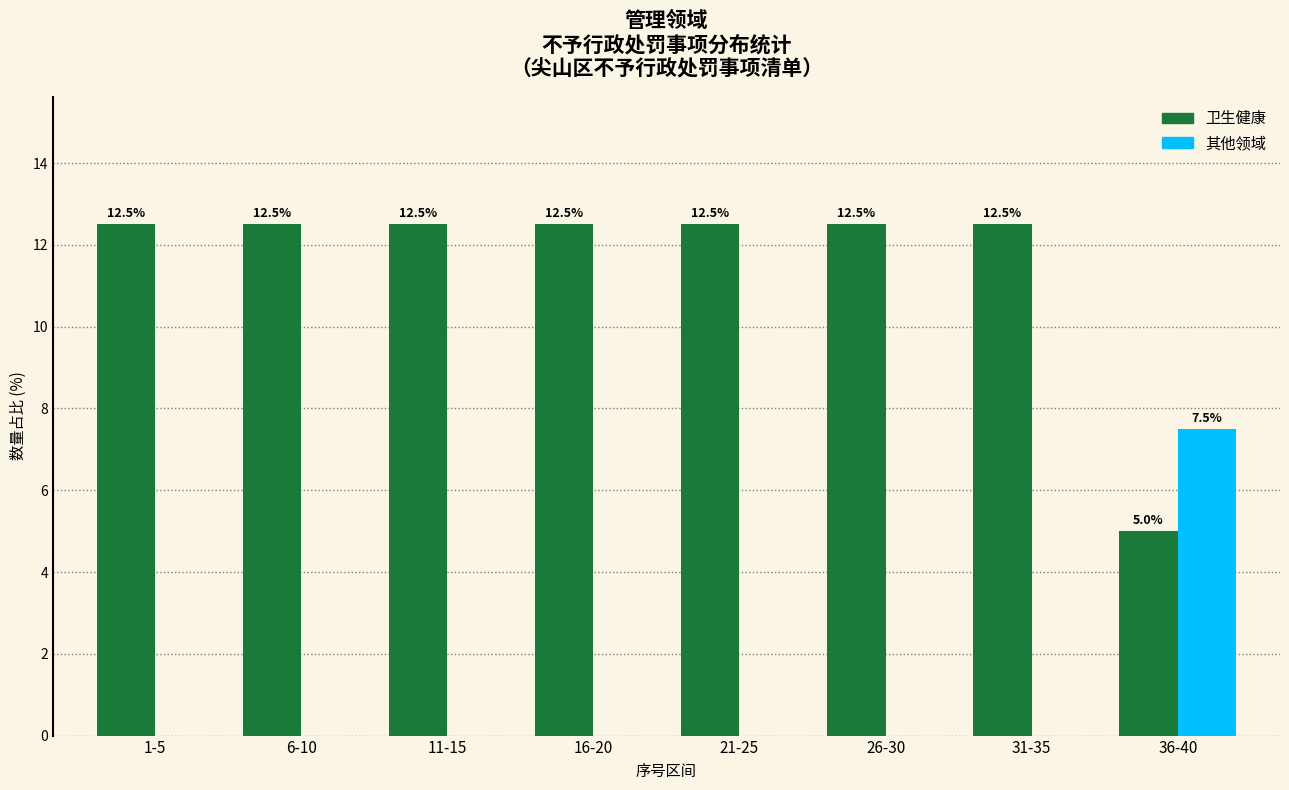

Reading left to right, list all the values displayed in this chart.

卫生健康: 1-5=12.5	6-10=12.5	11-15=12.5	16-20=12.5	21-25=12.5	26-30=12.5	31-35=12.5	36-40=5.0
其他领域: 1-5=0.0	6-10=0.0	11-15=0.0	16-20=0.0	21-25=0.0	26-30=0.0	31-35=0.0	36-40=7.5